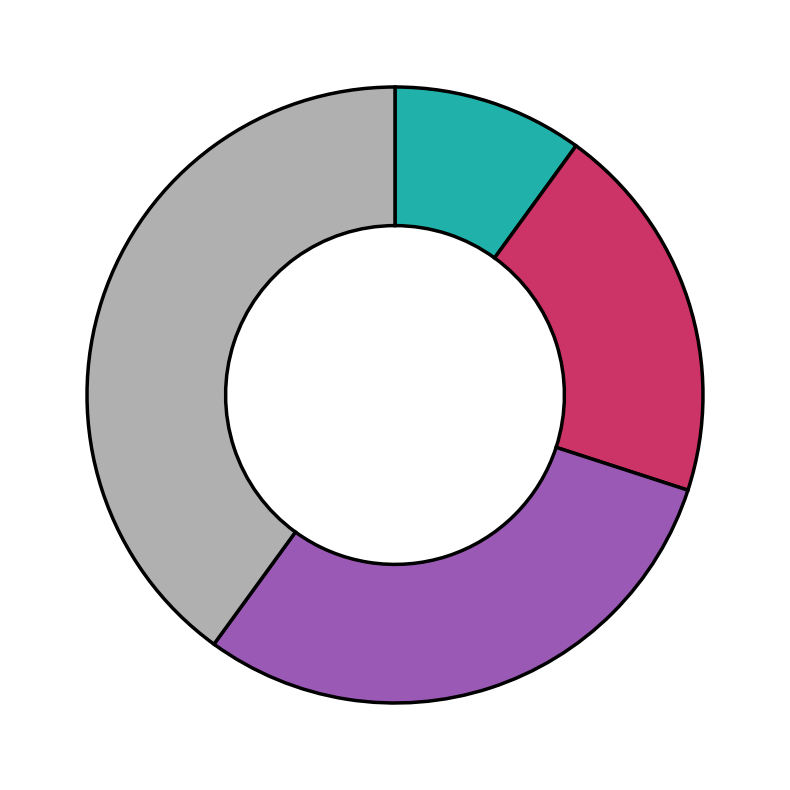

Count the number of slices in the pie.

4